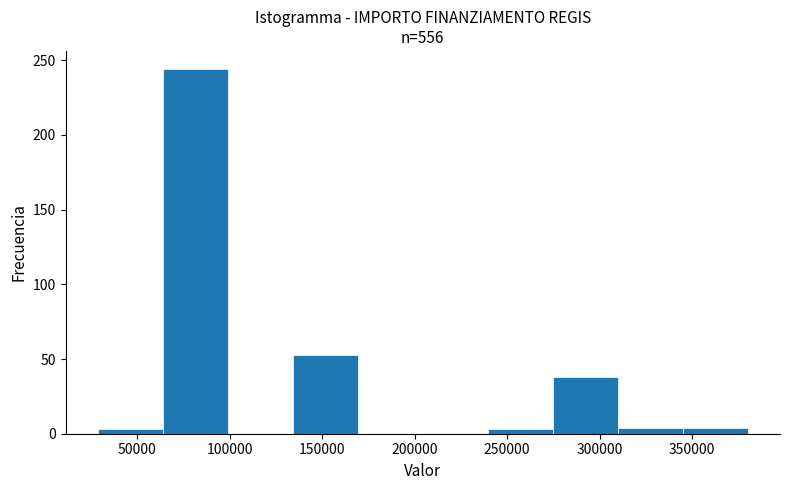

Reading left to right, list every bar in this chart as the range it spans on the x-axis followed by its height. Neither the bar edges nor the heights are printed on the chart, so give them approximately, as read against the axes.

30000 to 65000: under 5
65000 to 100000: 245
100000 to 135000: 0
135000 to 170000: 55
170000 to 205000: 0
205000 to 240000: 0
240000 to 275000: under 5
275000 to 310000: 40
310000 to 345000: under 5
345000 to 380000: under 5